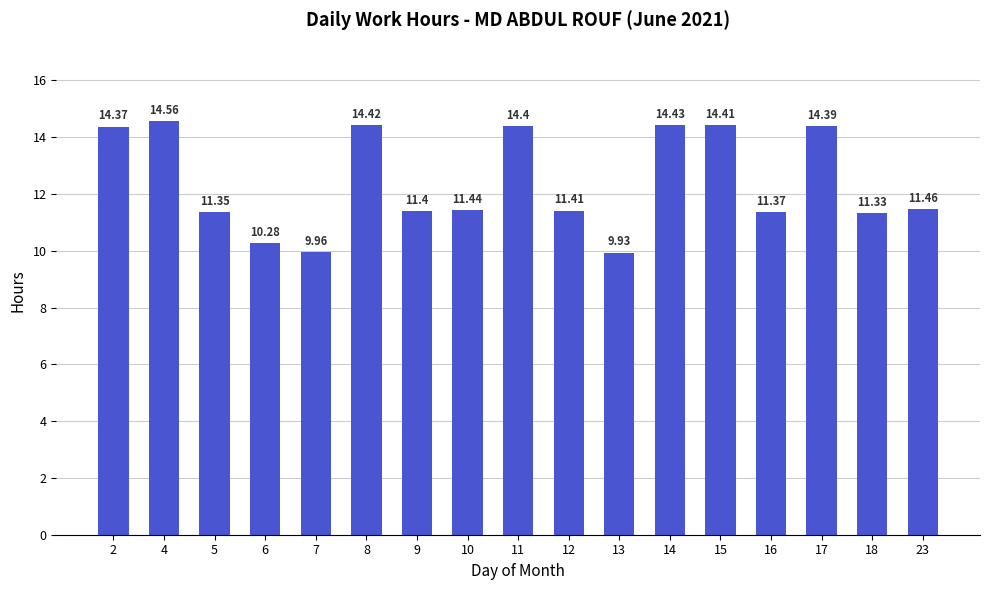

How many data points are less than 11?

3